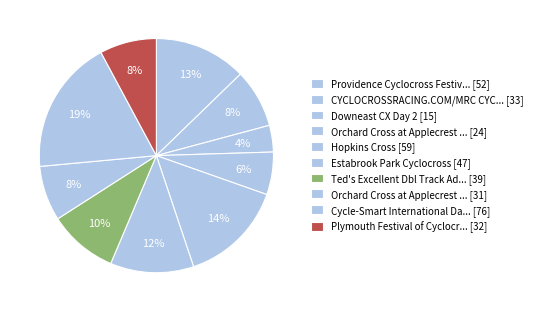

How many slices are in this pie chart?

10